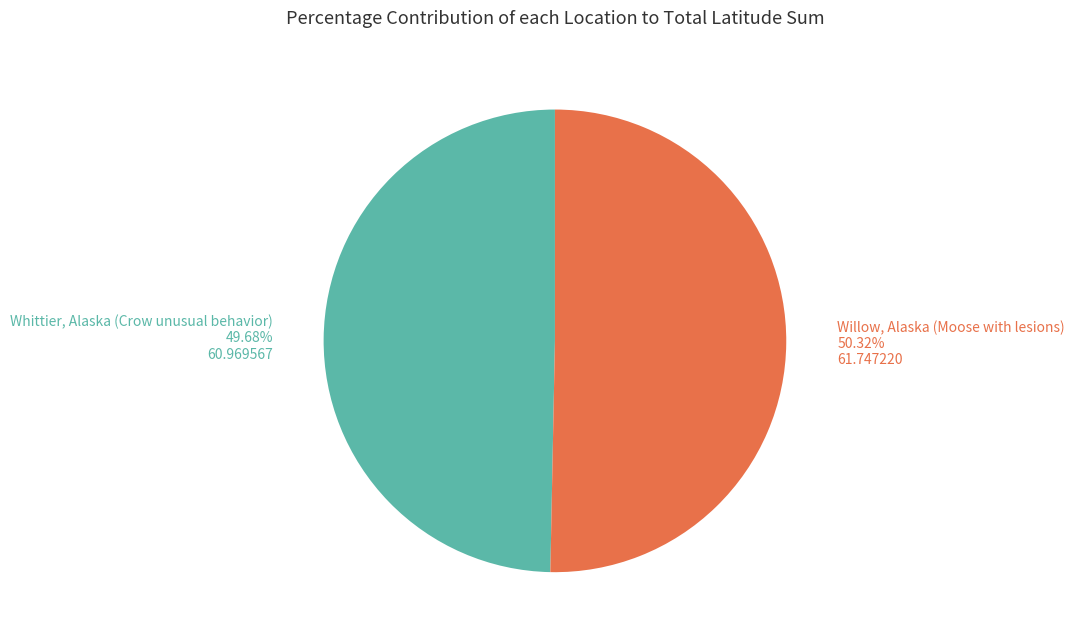

Is there a majority slice in this chart?

Yes